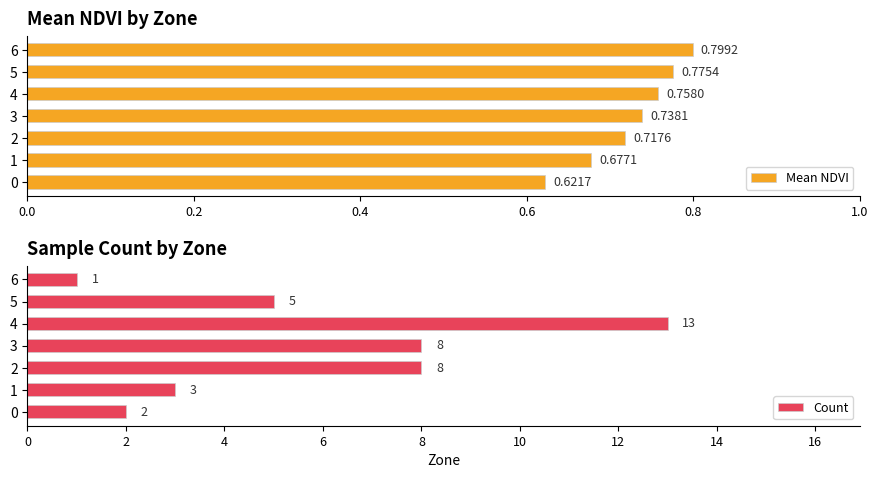

What is the sum of all Mean NDVI values?

5.1